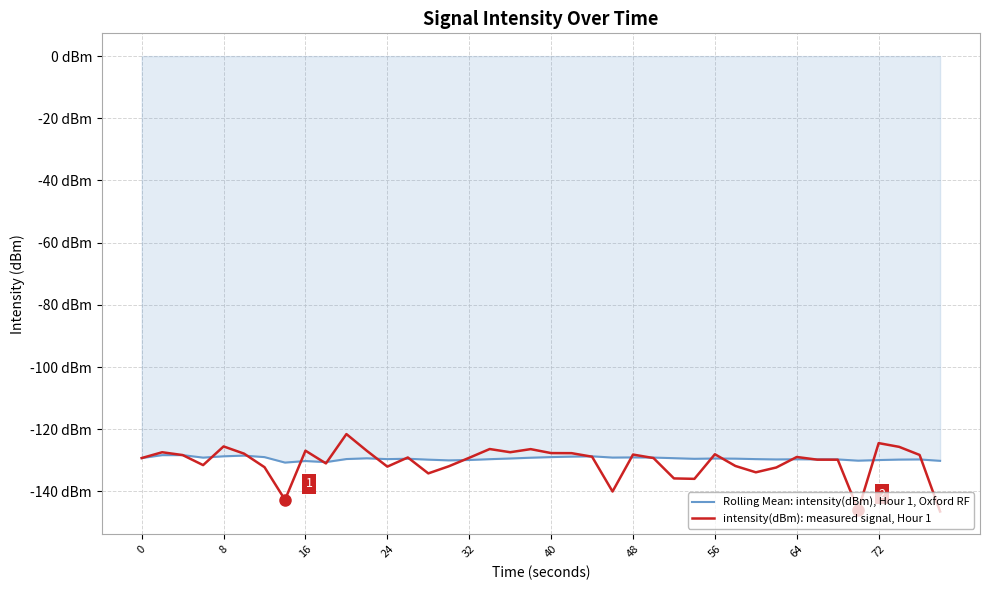

Does the chart have visible grid lines?

Yes